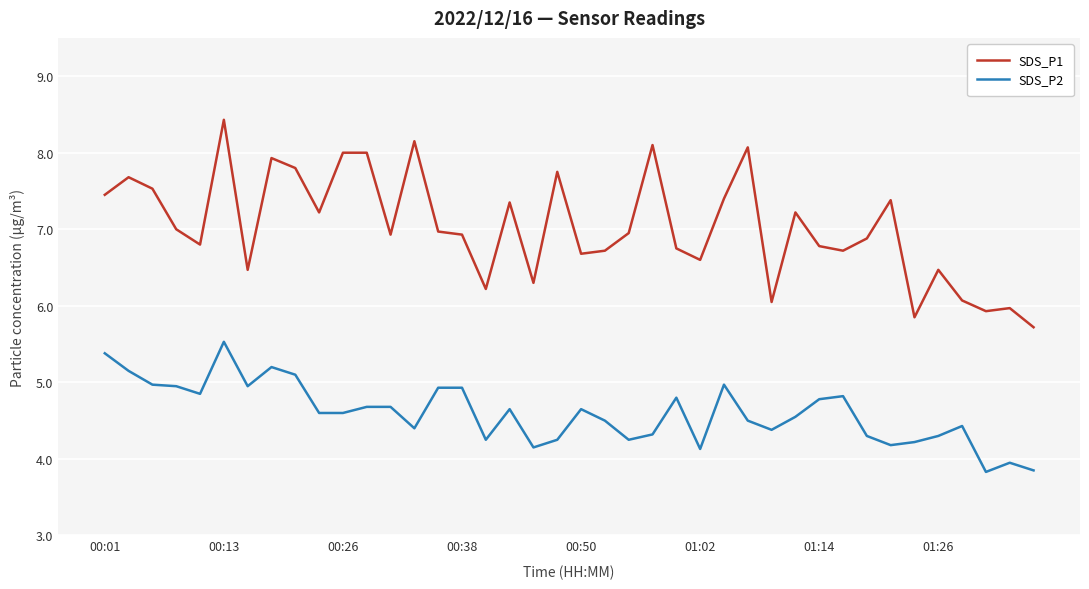

List the series in order of their peak value, highest first.

SDS_P1, SDS_P2